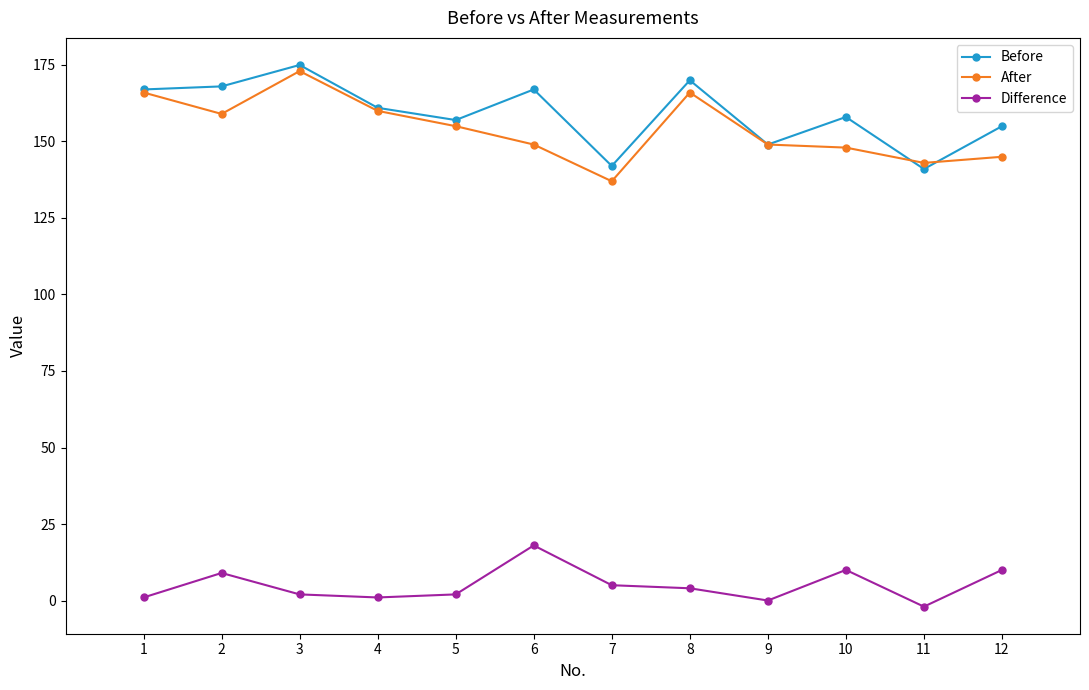

Is the value of Before at 6 greater than the value of Difference at 12?

Yes